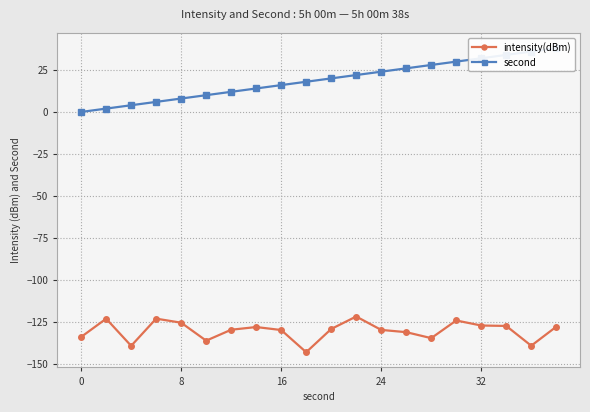

True or false: intensity(dBm) has more than 0 points higher than both neighbors.

True